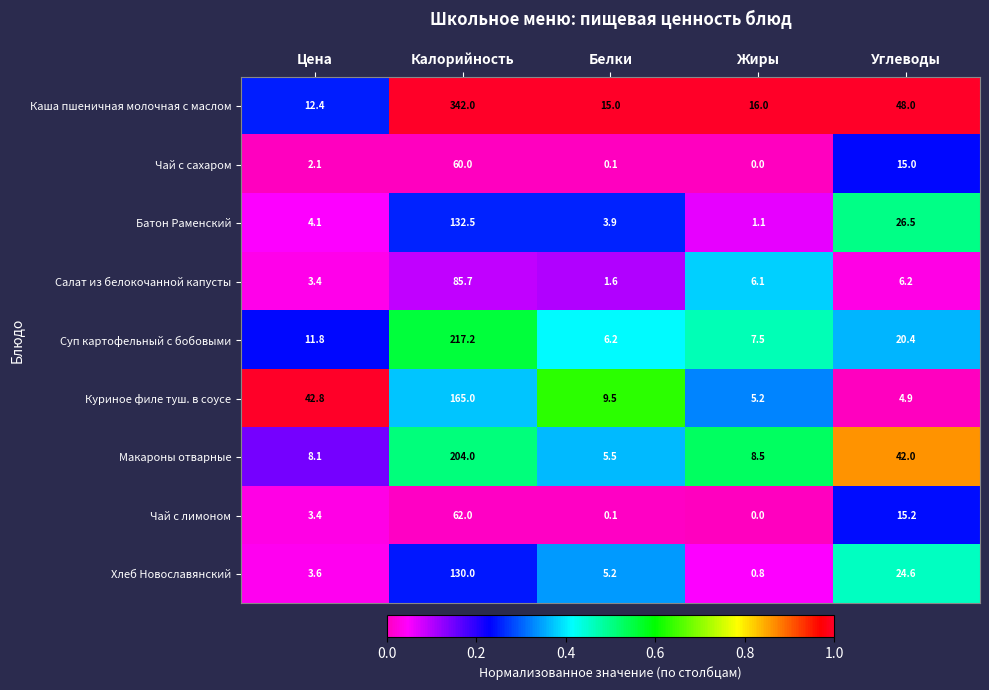

The Чай с сахаром series shows 1.3 at Цена. True or false?

False